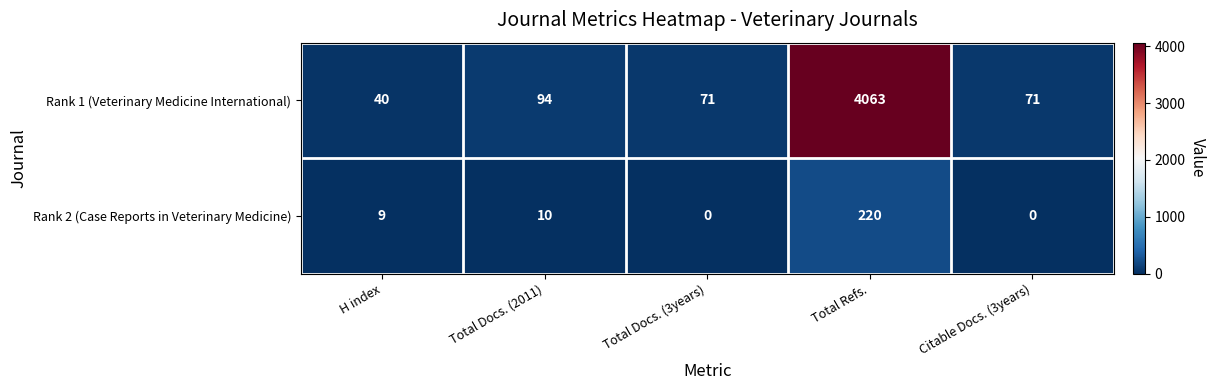

Which category has the highest value across all series?

Total Refs.